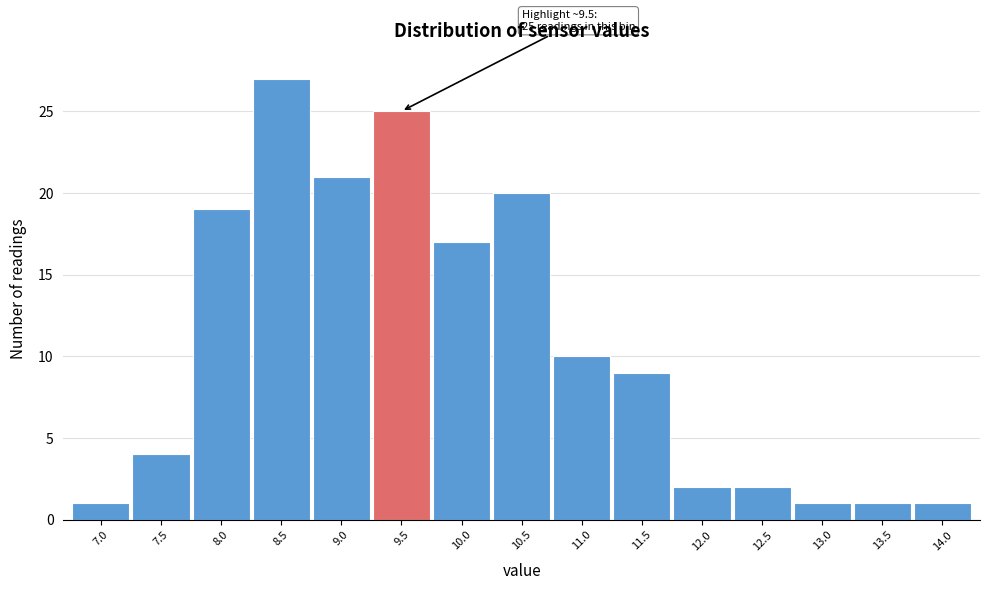

Reading right to left, what are all the values shown in this chart?

1	1	1	2	2	9	10	20	17	25	21	27	19	4	1